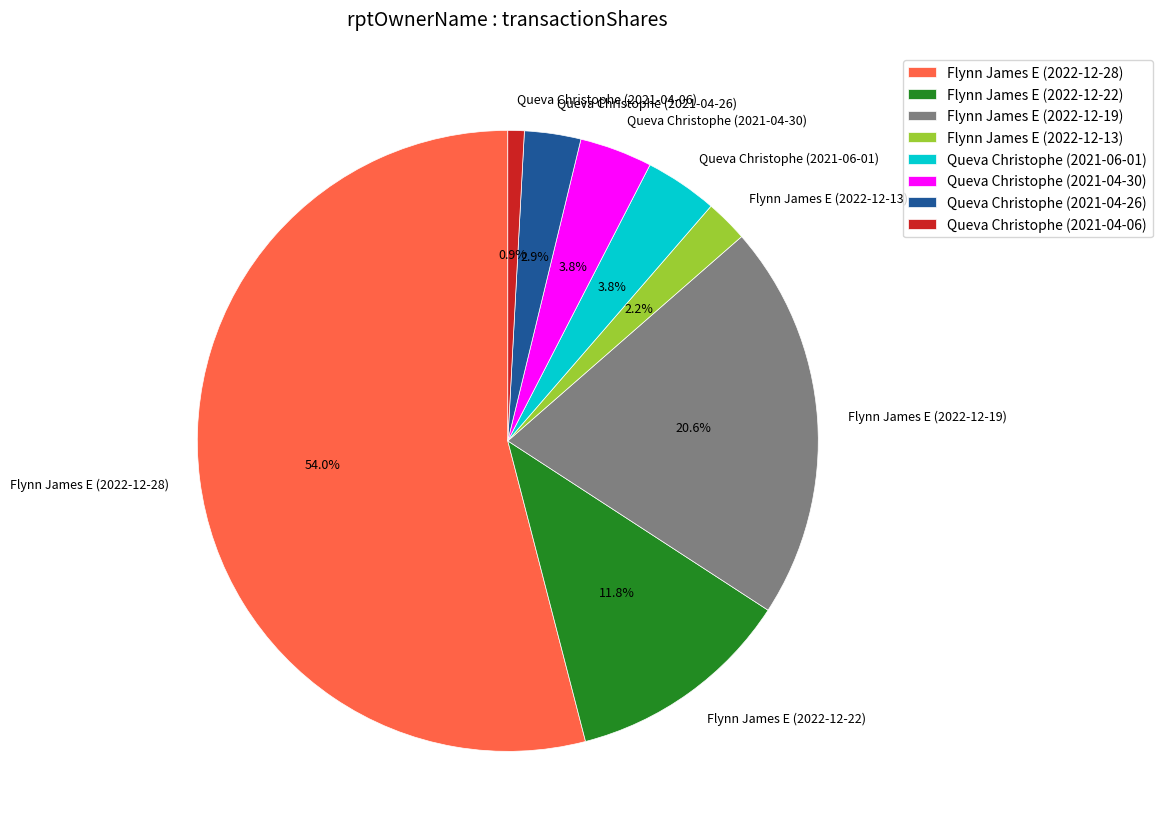

To the nearest percent, what portion does Flynn James E (2022-12-19) represent?

21%